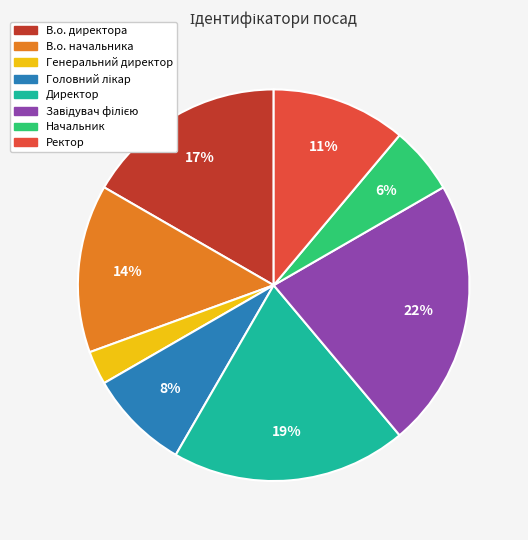

How many slices are in this pie chart?

8